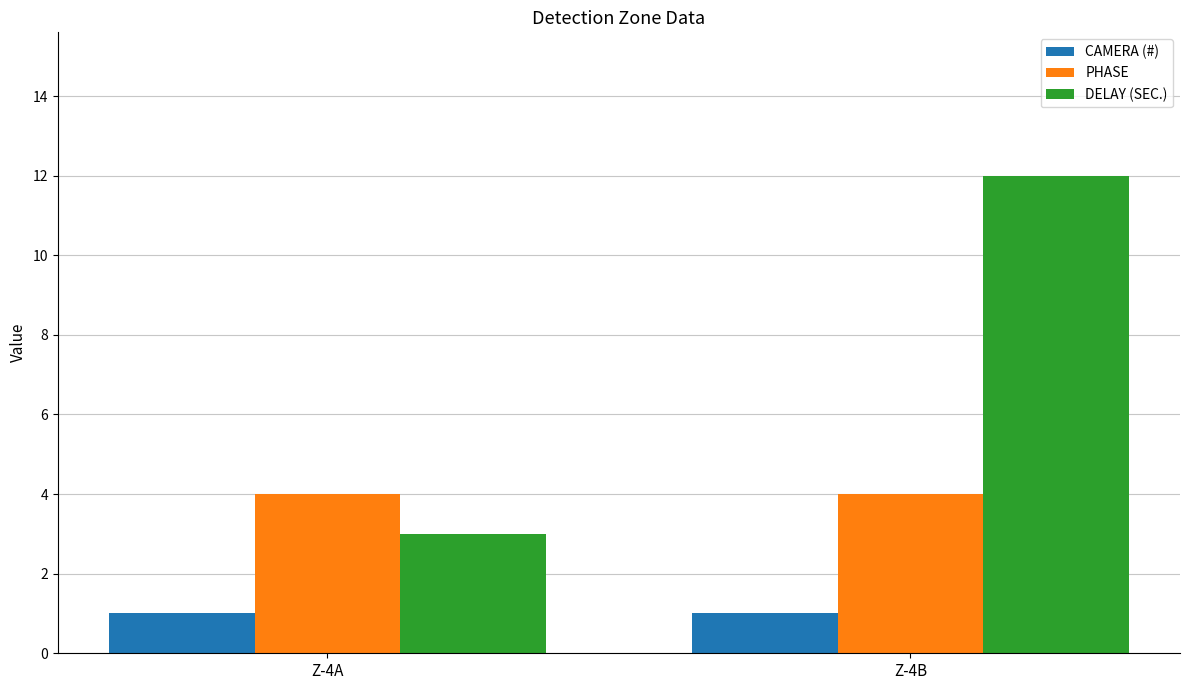

Which series changed the most between Z-4A and Z-4B?

DELAY (SEC.)